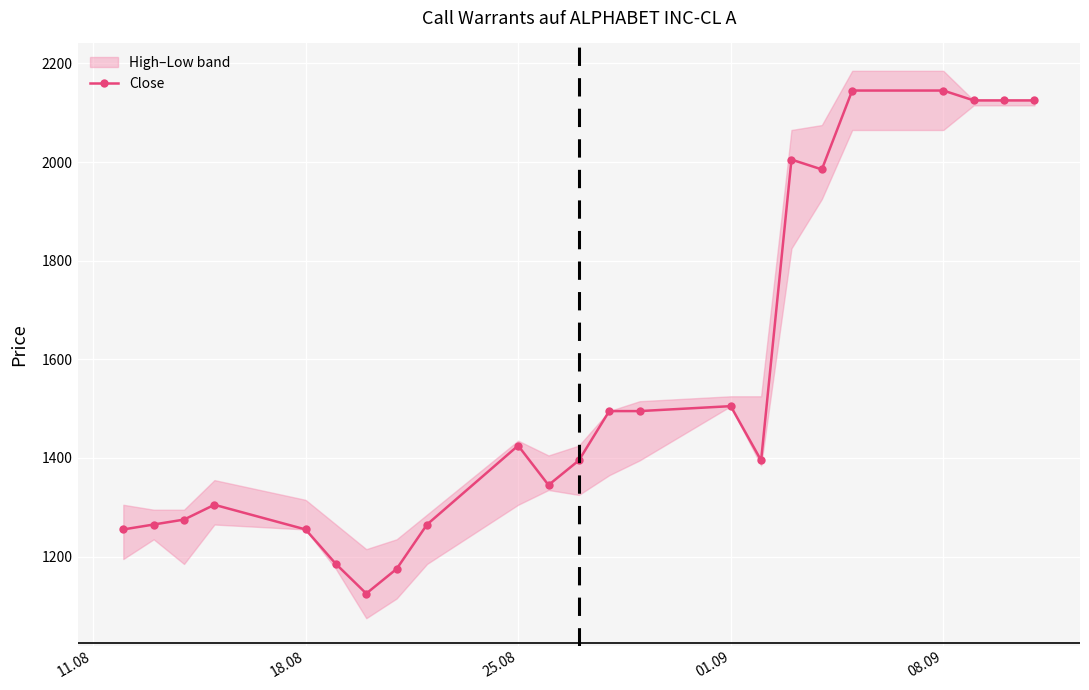

Does the chart display data point markers on the line(s)?

Yes